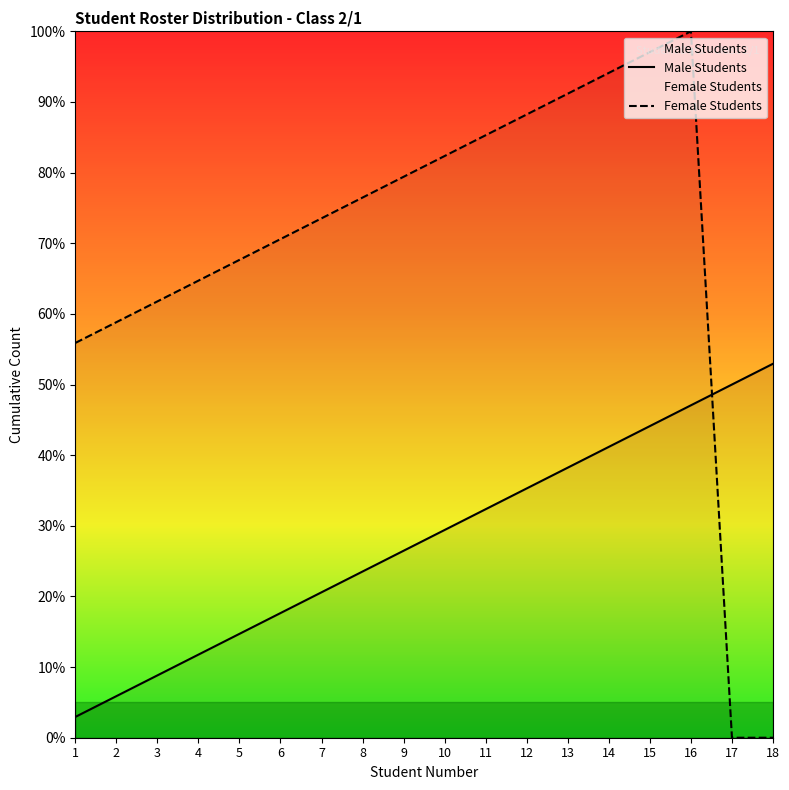

Reading left to right, list all the values displayed in this chart.

Male Students: 1=2.9	2=5.9	3=8.8	4=11.8	5=14.7	6=17.6	7=20.6	8=23.5	9=26.5	10=29.4	11=32.4	12=35.3	13=38.2	14=41.2	15=44.1	16=47.1	17=50.0	18=52.9
Female Students: 1=55.9	2=58.8	3=61.8	4=64.7	5=67.6	6=70.6	7=73.5	8=76.5	9=79.4	10=82.4	11=85.3	12=88.2	13=91.2	14=94.1	15=97.1	16=100.0	17=0.0	18=0.0